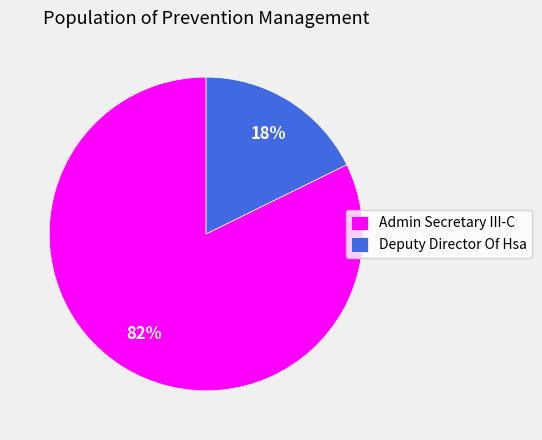

Is it true that Deputy Director Of Hsa is 18% of the pie?

True